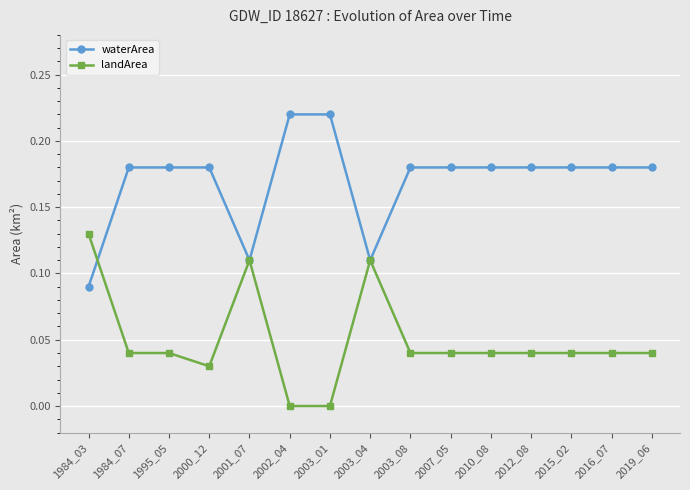

List the series in order of their overall mean, highest first.

waterArea, landArea